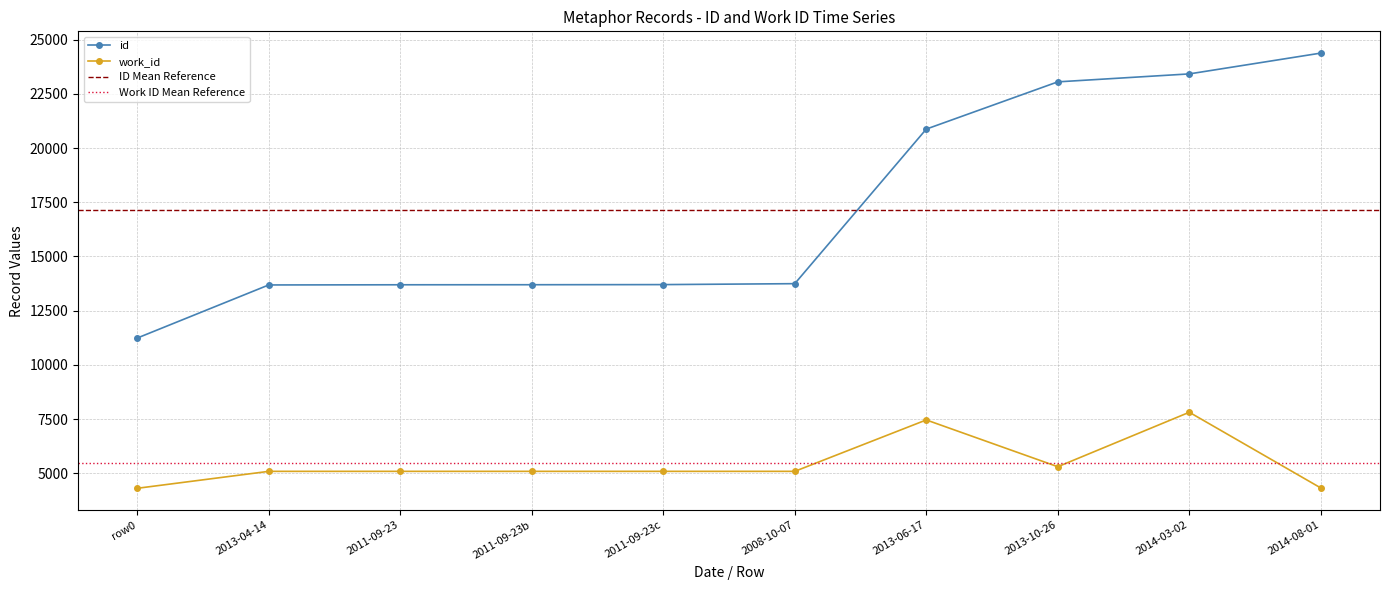

Is it true that id equals 5322 at 2011-09-23?

False